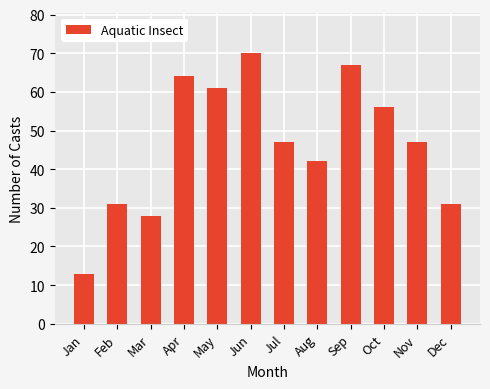

What is the difference between the values at Dec and Jan?

18